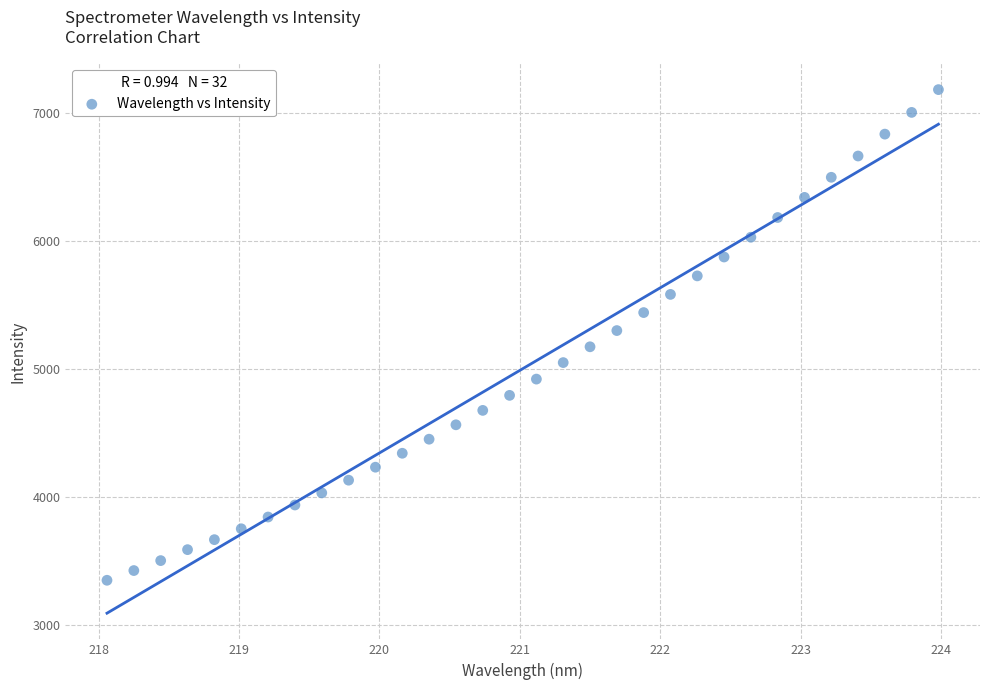

What is the range of X values (max minus min)?

5.9